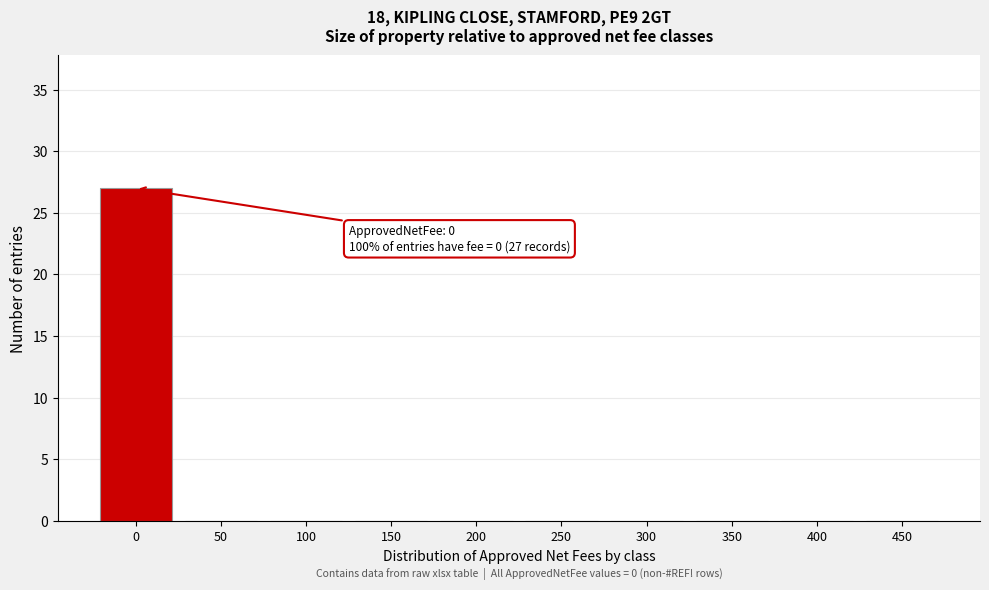

Reading right to left, transcribe all the data shown in this chart.

450=0	400=0	350=0	300=0	250=0	200=0	150=0	100=0	50=0	0=27